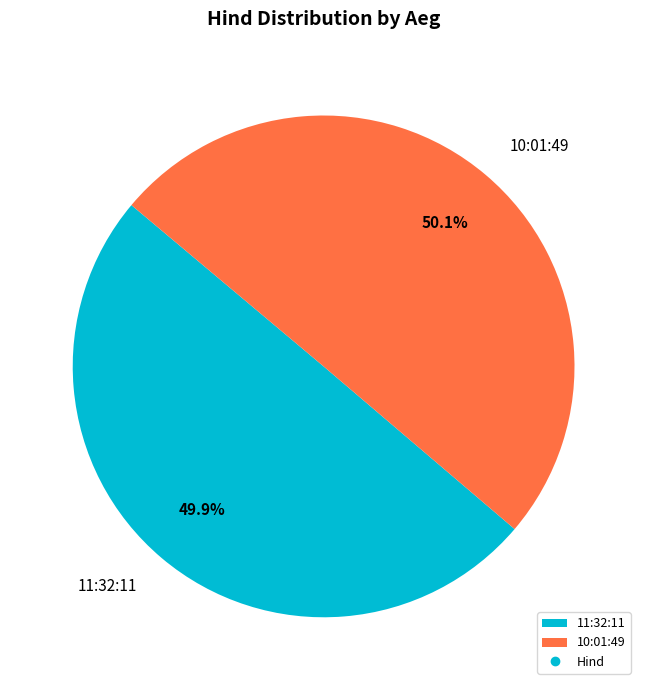

How much of the chart is everything except 10:01:49?

49.9%